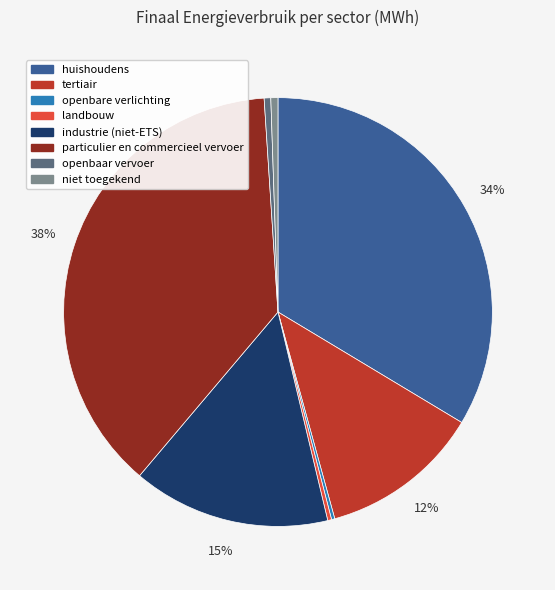

To the nearest percent, what portion does niet toegekend represent?

1%